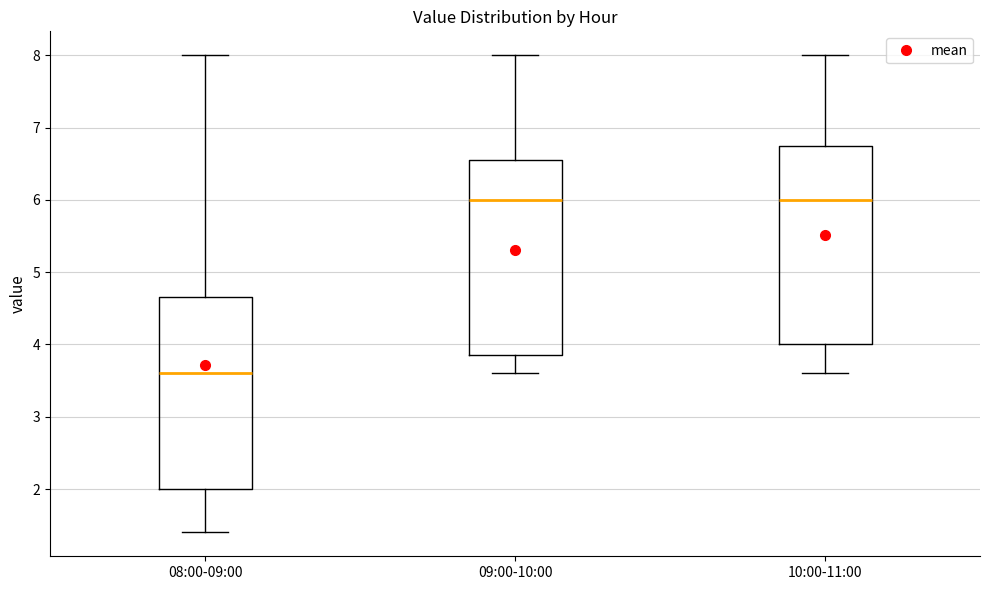

Reading left to right, read every box against the y-axis: the position of its median line, the range the box covers, and the ends of its whiskers. The values are not printed on the chart, so give them approximately, as read against the axis.

08:00-09:00: median 3.6, box 2.0 to 4.7, whiskers 1.4 to 8.0
09:00-10:00: median 6.0, box 3.9 to 6.6, whiskers 3.6 to 8.0
10:00-11:00: median 6.0, box 4.0 to 6.8, whiskers 3.6 to 8.0